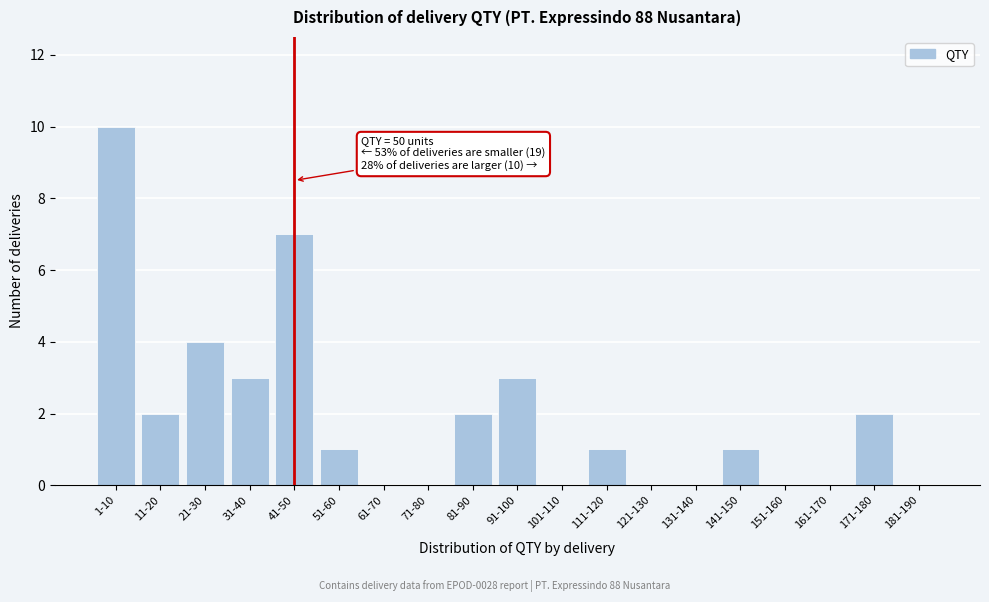

Reading right to left, what are all the values shown in this chart?

181-190=0	171-180=2	161-170=0	151-160=0	141-150=1	131-140=0	121-130=0	111-120=1	101-110=0	91-100=3	81-90=2	71-80=0	61-70=0	51-60=1	41-50=7	31-40=3	21-30=4	11-20=2	1-10=10